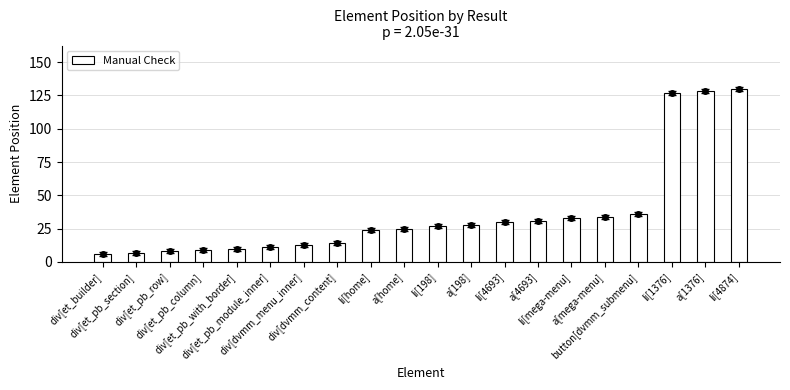

Reading right to left, list all the values displayed in this chart.

li[4874]=130	a[1376]=128	li[1376]=127	button[dvmm_submenu]=36	a[mega-menu]=34	li[mega-menu]=33	a[4693]=31	li[4693]=30	a[198]=28	li[198]=27	a[home]=25	li[home]=24	div[dvmm_content]=14	div[dvmm_menu_inner]=13	div[et_pb_module_inner]=11	div[et_pb_with_border]=10	div[et_pb_column]=9	div[et_pb_row]=8	div[et_pb_section]=7	div[et_builder]=6